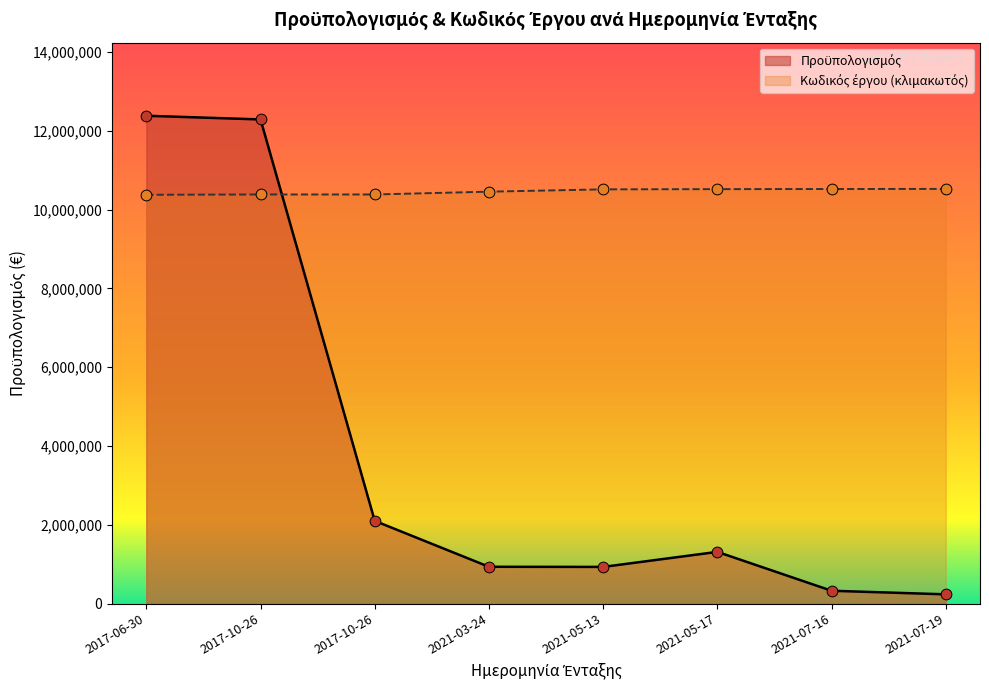

Which series has the widest spread of Y values?

Προϋπολογισμός